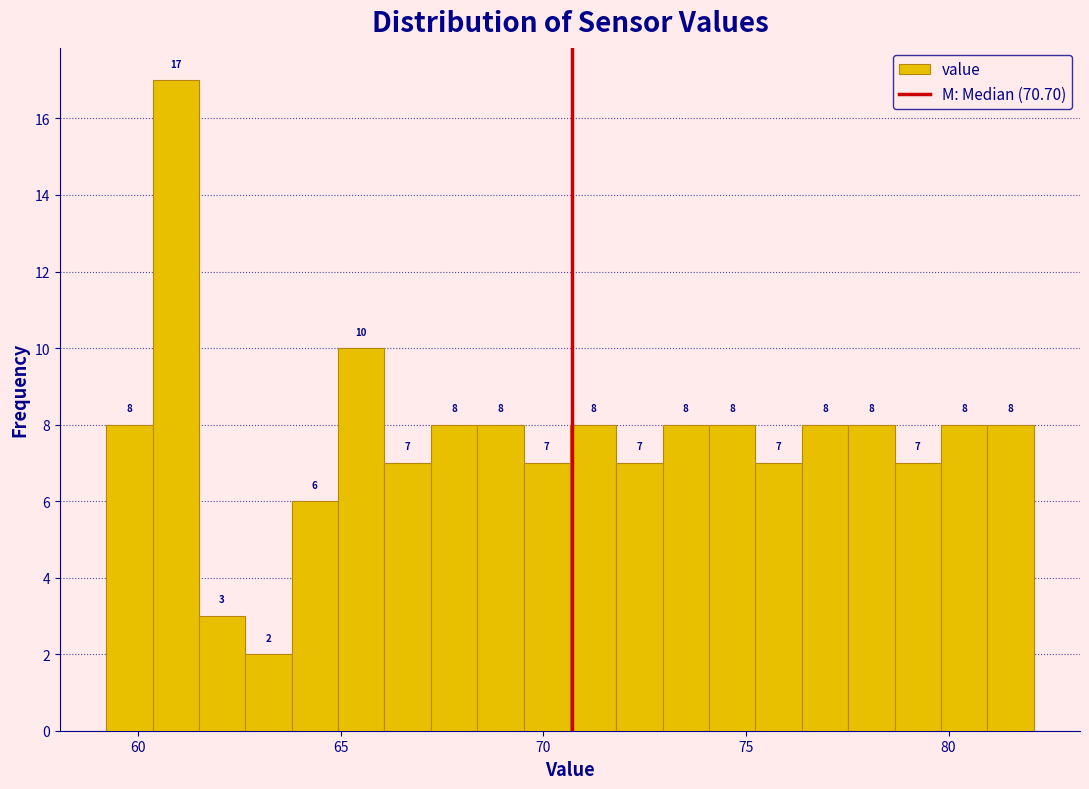

Read against the x-axis, roughly where is the centre of the tallest bar?

61.0